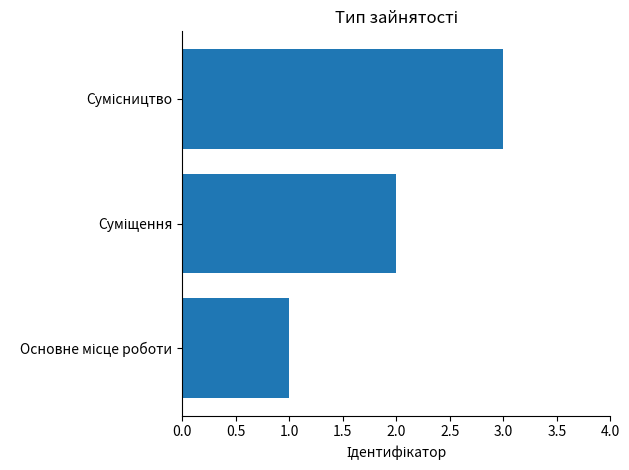

What is the sum of all values?

6